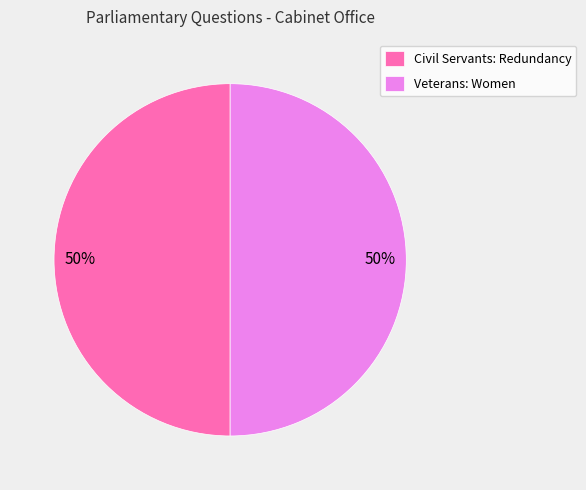

True or false: Civil Servants: Redundancy accounts for 60% of the total.

False